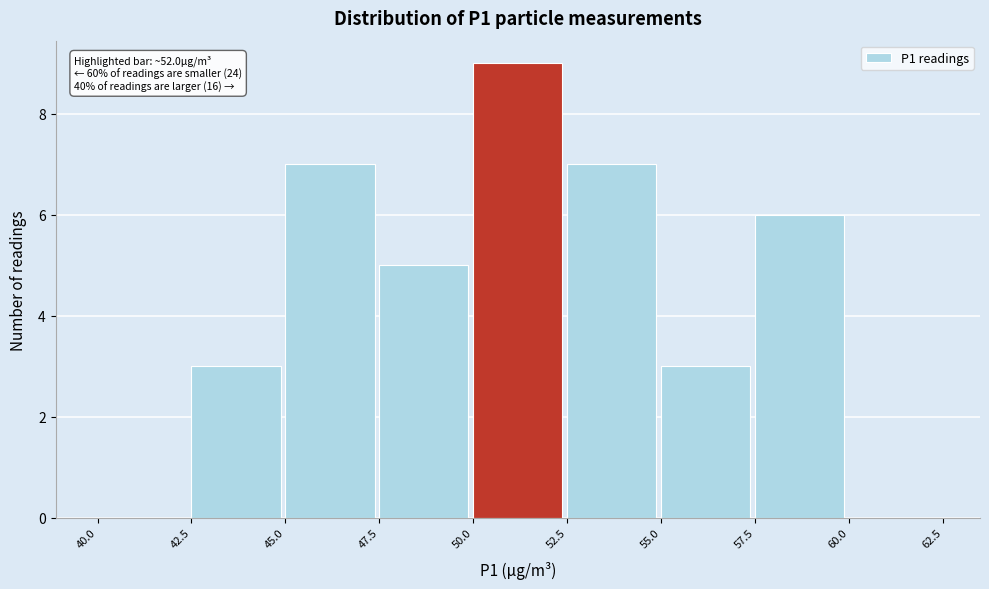

Which range on the x-axis has the tallest bar?

50.0 to 52.5